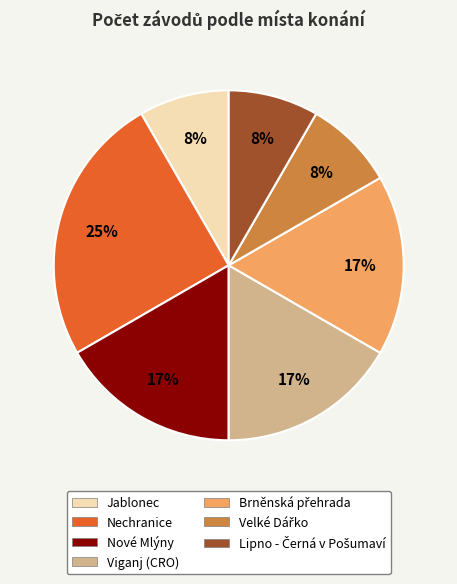

To the nearest percent, what portion does Viganj (CRO) represent?

17%